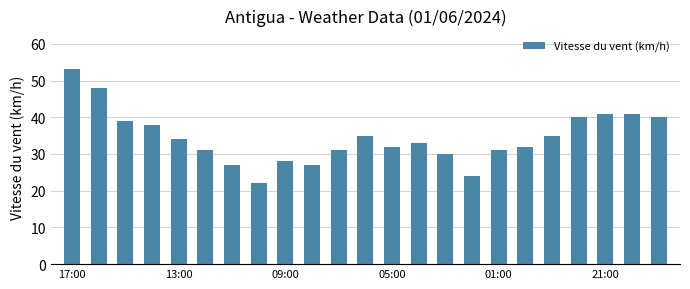

What is the smallest value displayed?

22